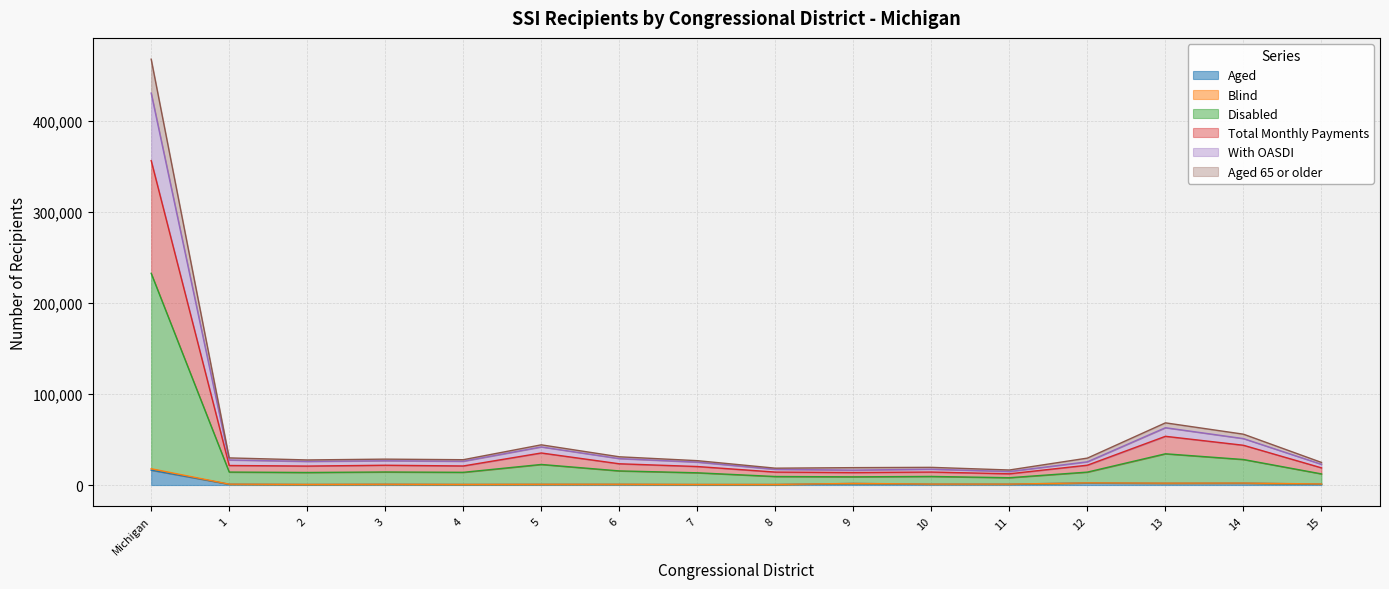

Is it true that Aged 65 or older equals 211 at 5?

False